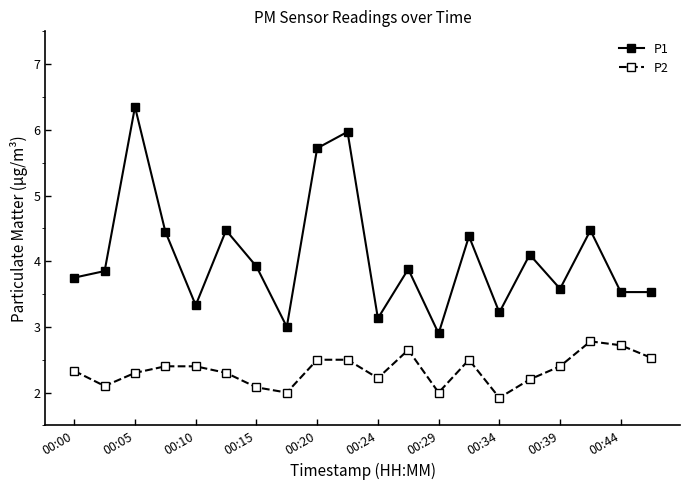

Rank the series by their average value, from lowest to highest.

P2, P1